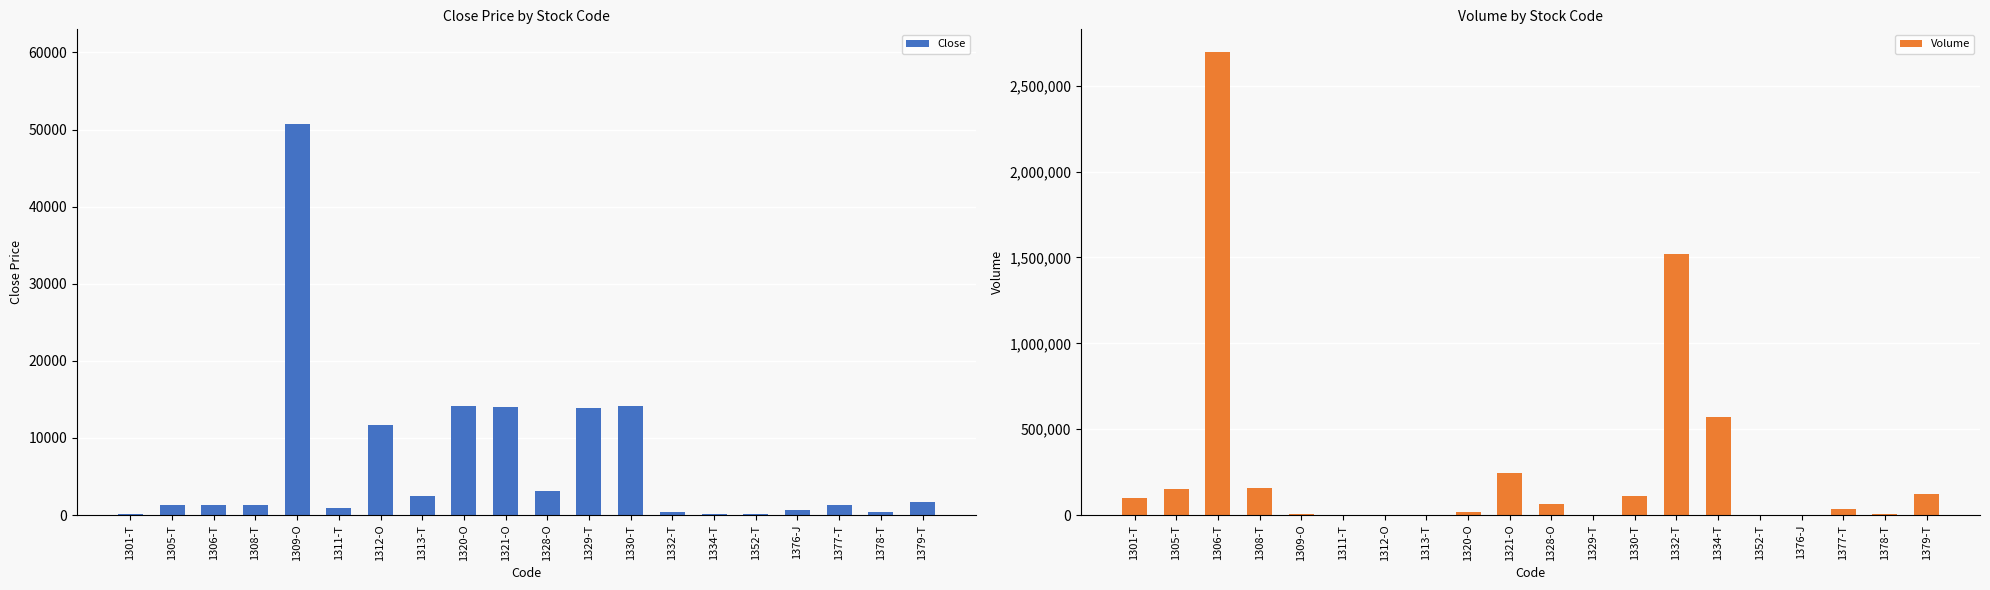

Which label corresponds to the smallest value in the chart?

1334-T